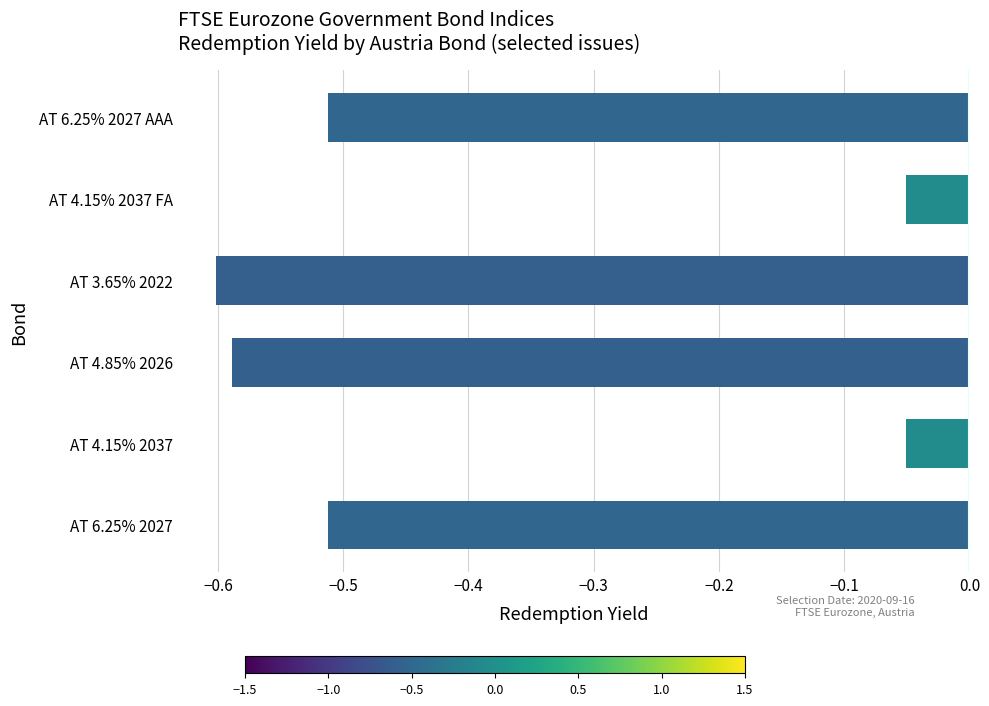

What is the sum of all values?

-2.3